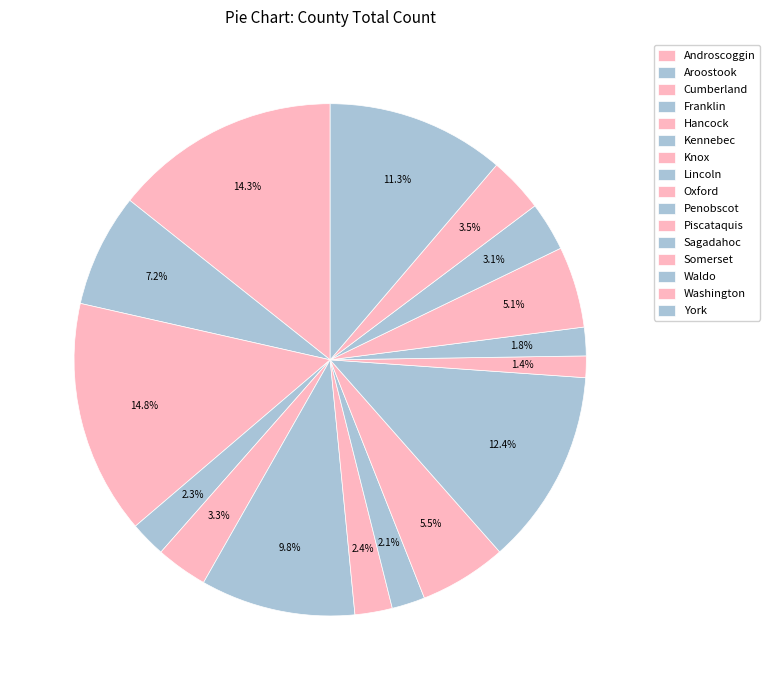

Is it true that Franklin is 15% of the pie?

False